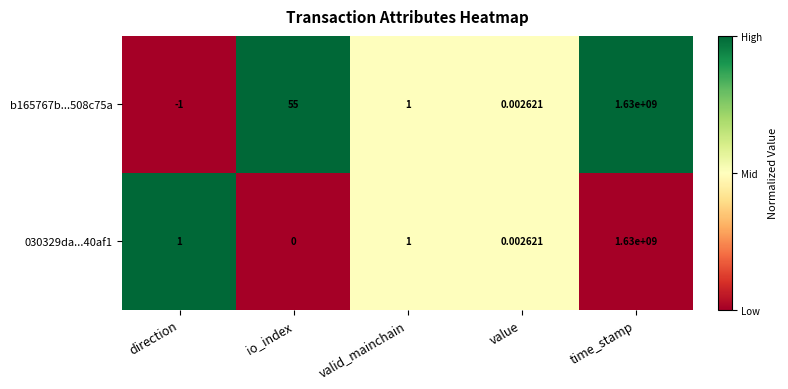

Which category has the highest value in the 030329da...40af1 series?

time_stamp